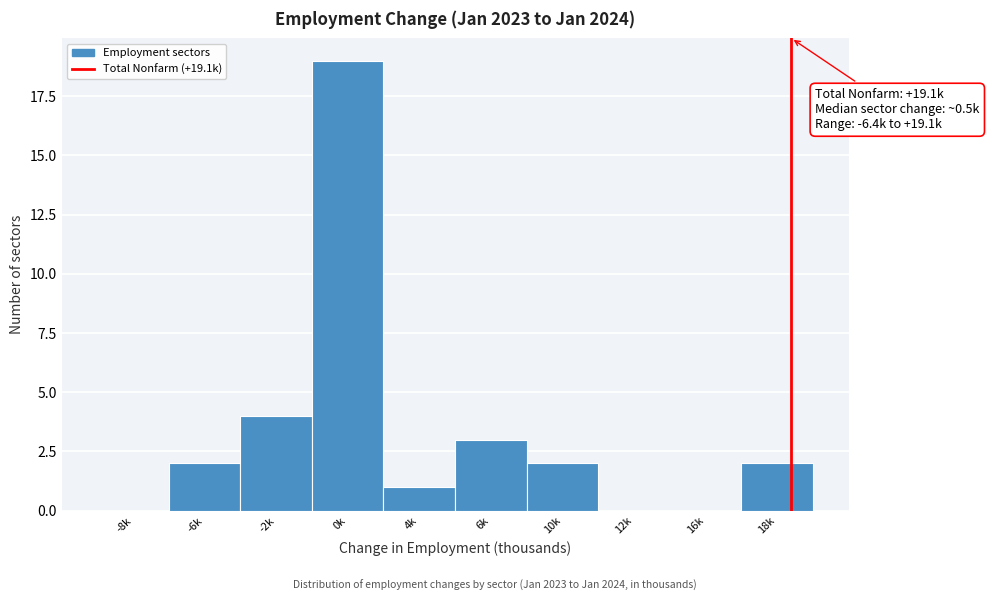

Reading left to right, list all the values displayed in this chart.

-8k=0	-6k=2	-2k=4	0k=19	4k=1	6k=3	10k=2	12k=0	16k=0	18k=2